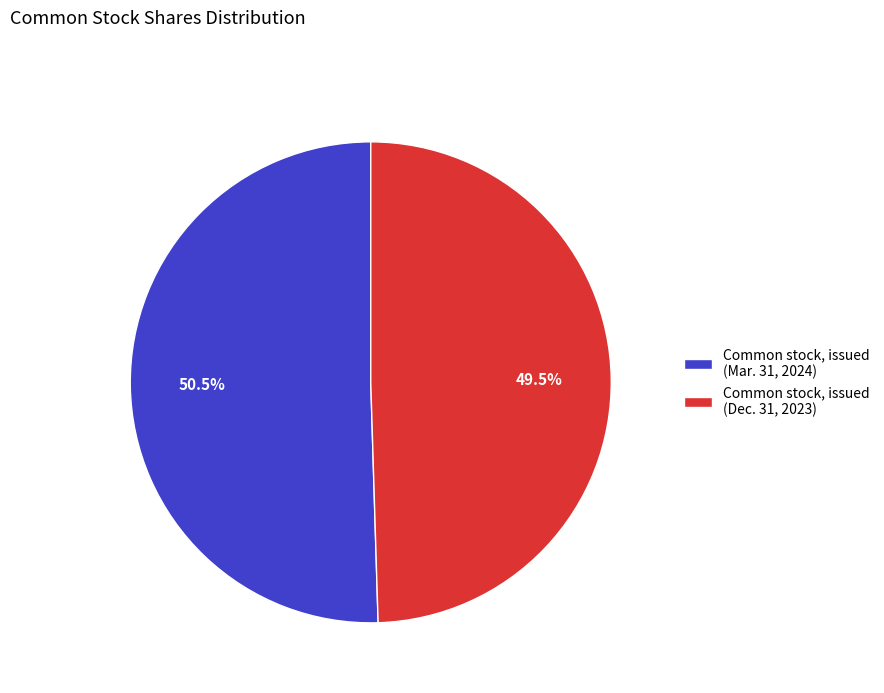

Between Common stock, issued (Dec. 31, 2023) and Common stock, issued (Mar. 31, 2024), which is larger?

Common stock, issued (Mar. 31, 2024)